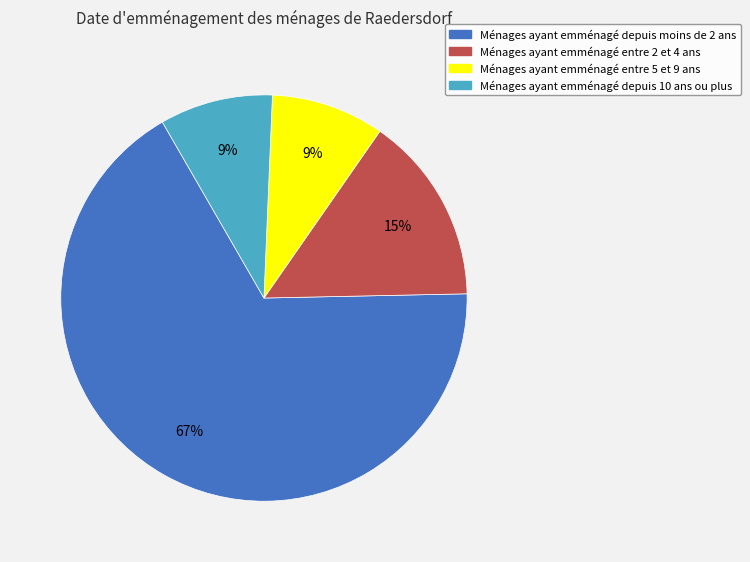

True or false: Ménages ayant emménagé depuis moins de 2 ans accounts for 67% of the total.

True